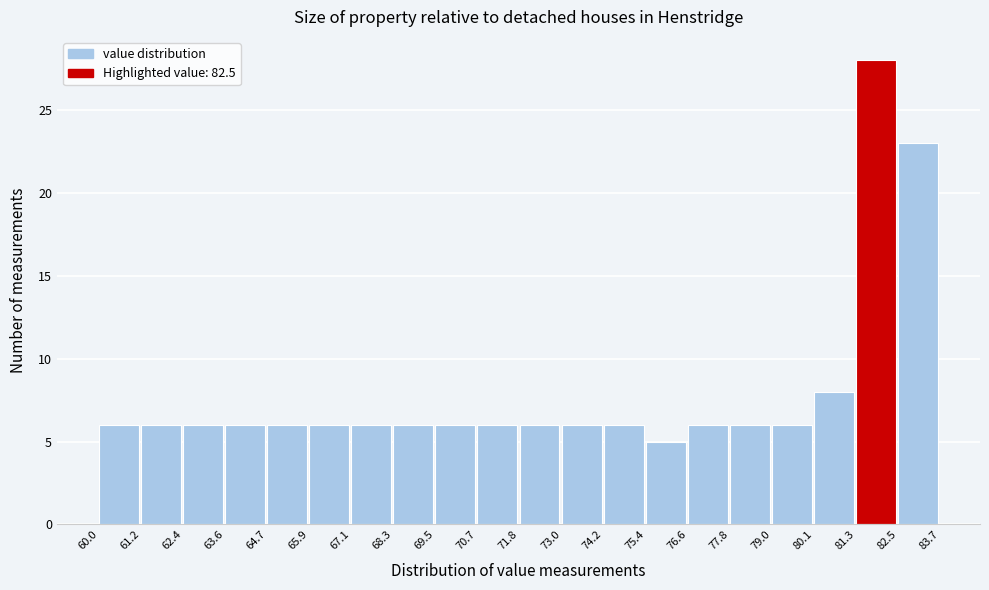

How tall is the bar that spans 61.2 to 62.4 on the x-axis? The values are not printed on the chart, so give them approximately, as read against the axis.

6